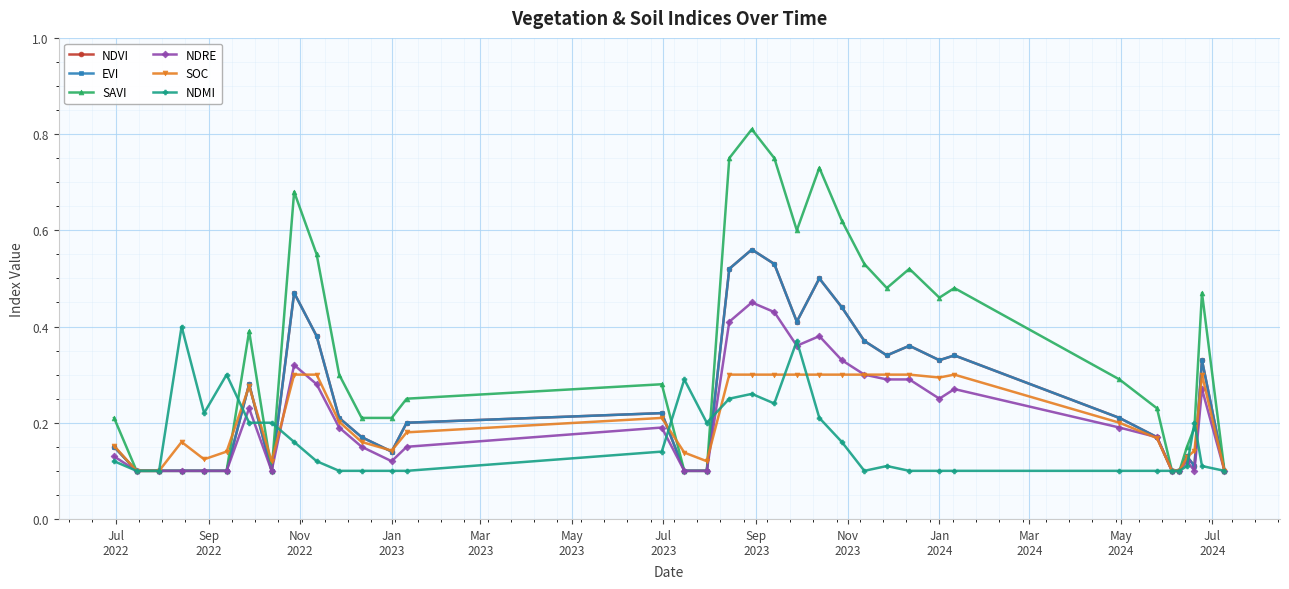

Does the chart have visible grid lines?

Yes